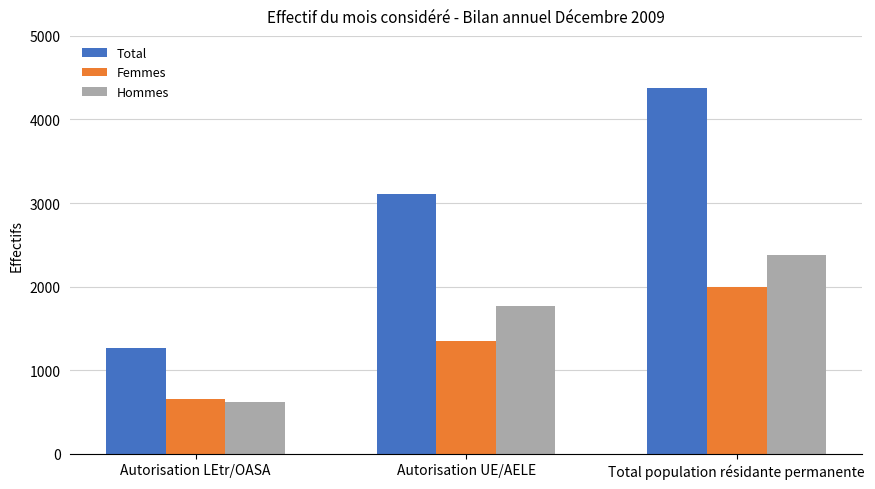

Reading right to left, transcribe all the data shown in this chart.

Total: 4375	3109	1266
Femmes: 1996	1344	652
Hommes: 2379	1765	614